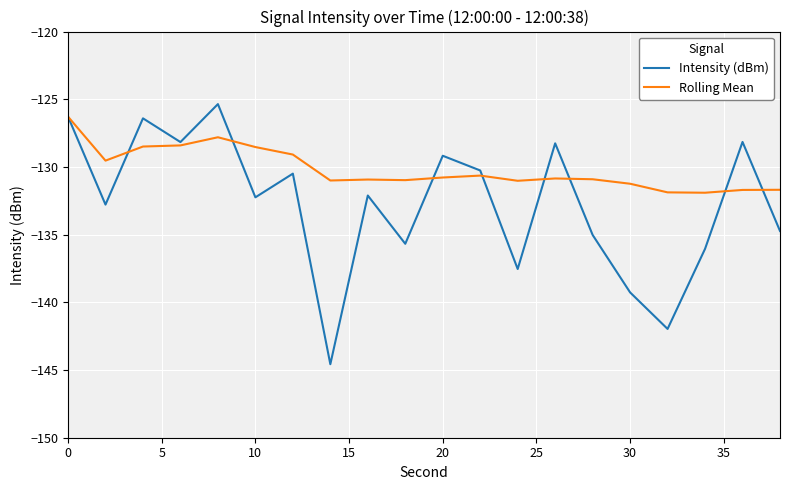

Rank the series by their average value, from lowest to highest.

Intensity (dBm), Rolling Mean